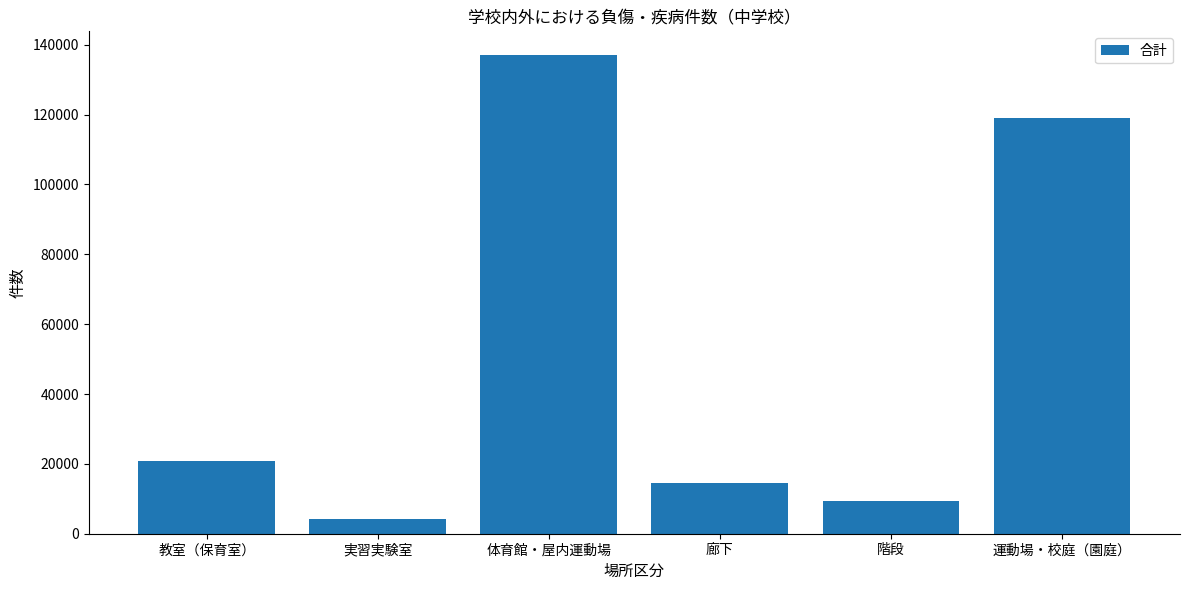

Count the number of data series in this chart.

1